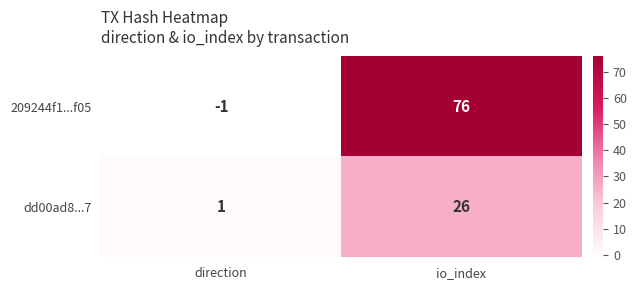

What is the difference between the 209244f1...f05 values at direction and io_index?

77